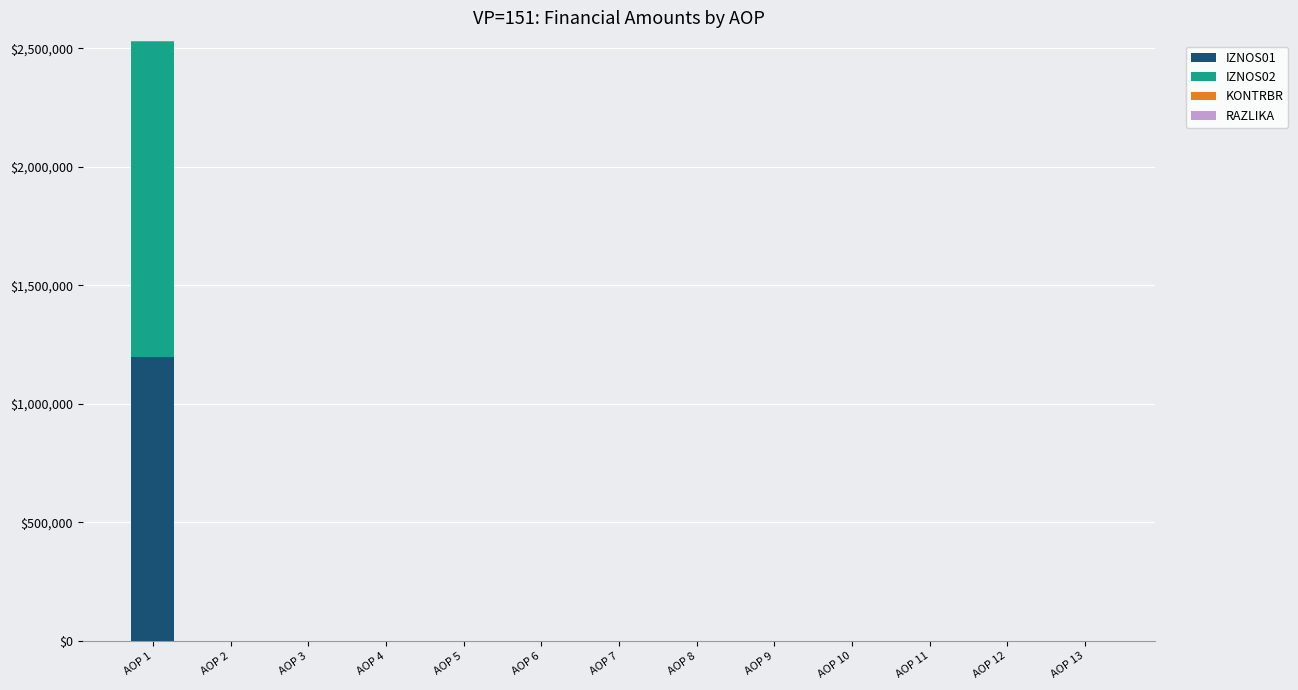

The value of IZNOS01 at AOP 11 is 0.0. True or false?

True